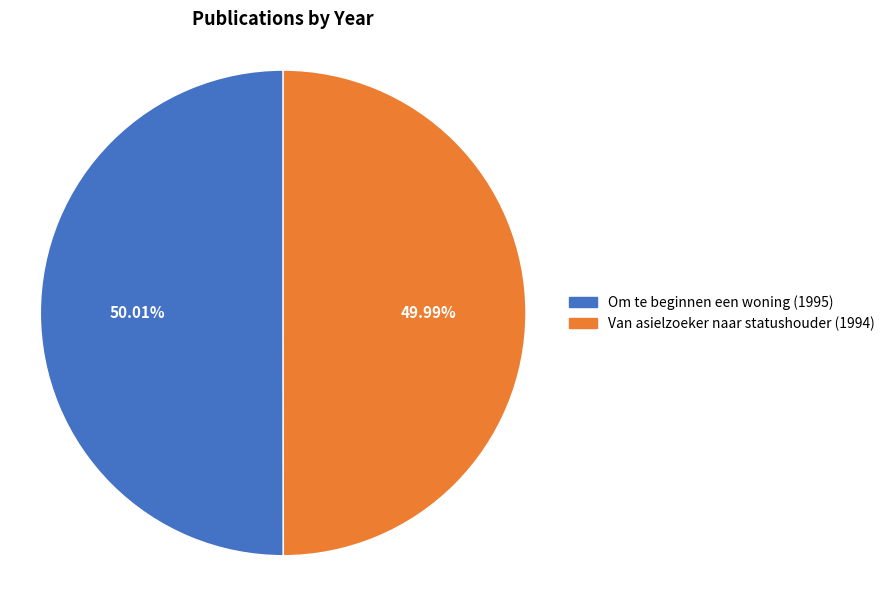

Count the number of slices in the pie.

2